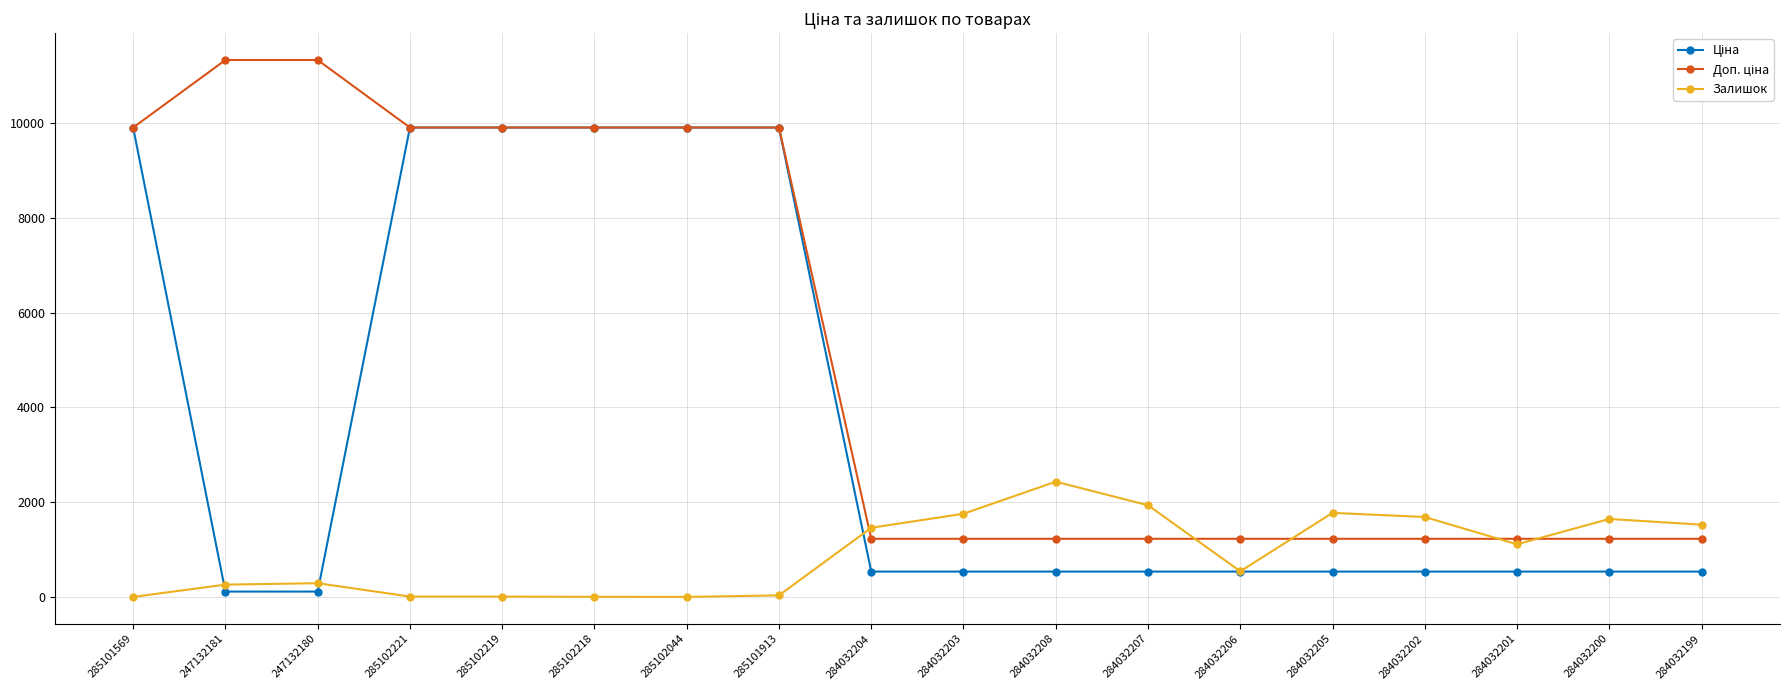

At how many categories does at least one series exceed 3949?

8